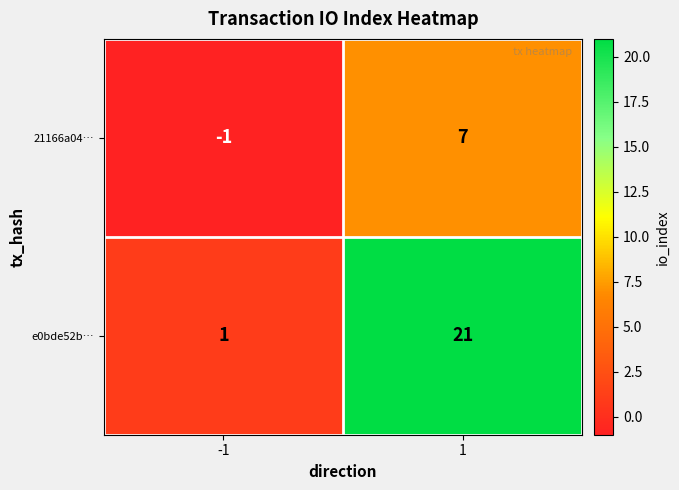

Between -1 and 1, which series saw the biggest shift?

e0bde52b…